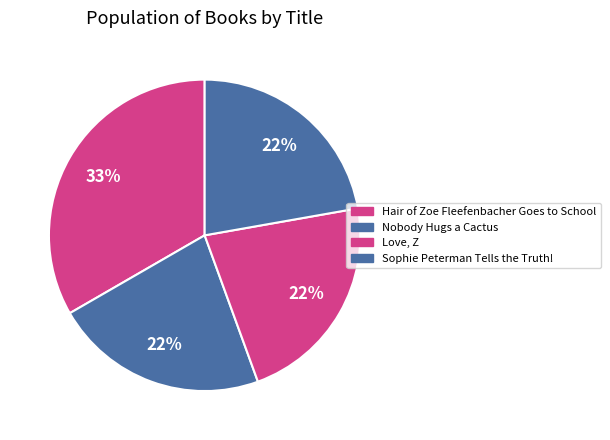

True or false: Sophie Peterman Tells the Truth! accounts for 37% of the total.

False